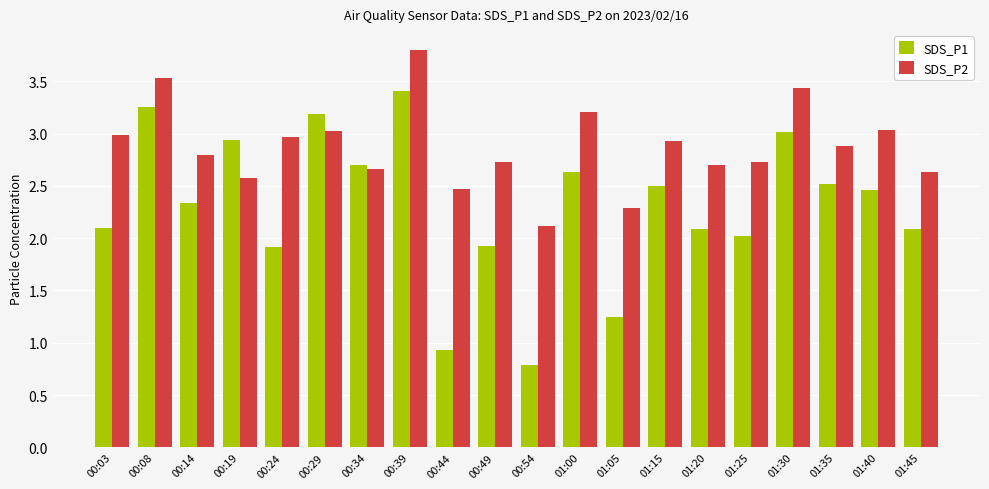

What is the value of the SDS_P2 bar at the 20th from the left?

2.6